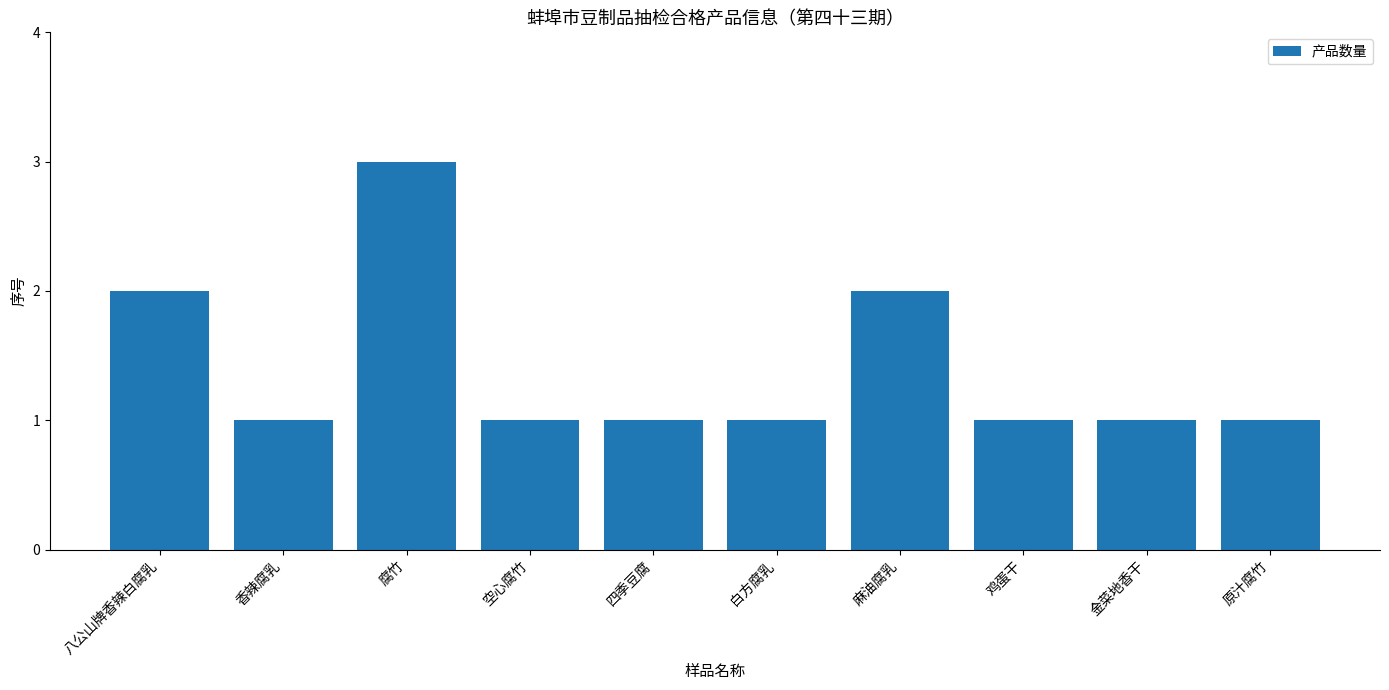

What is the sum of the values at 空心腐竹 and 四季豆腐?

2